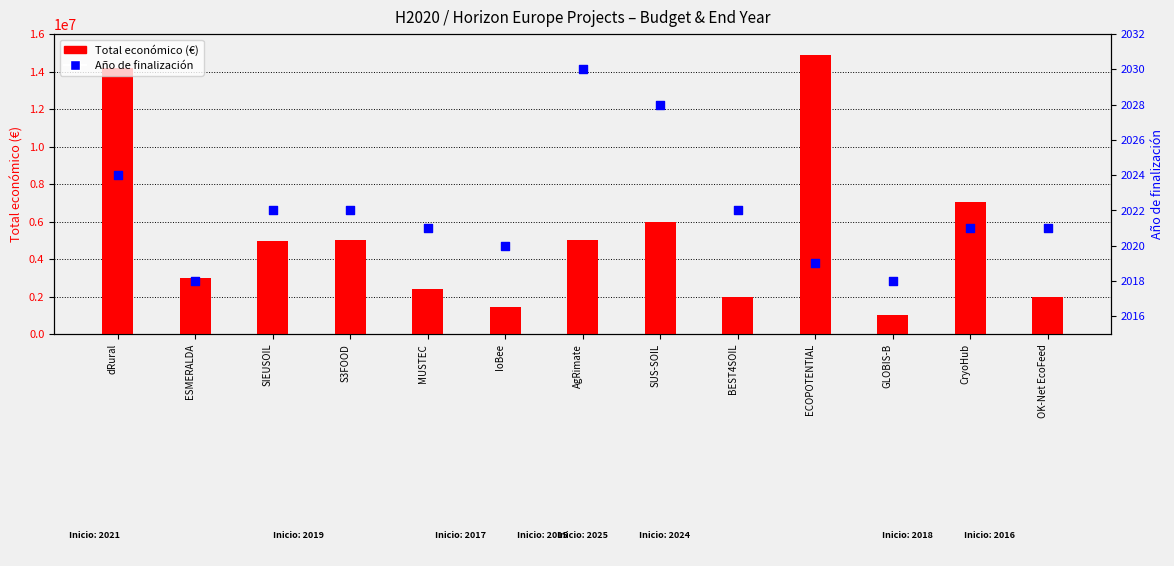

Is the value of Año de finalización at AgRimate greater than the value of Total económico (€) at S3FOOD?

No